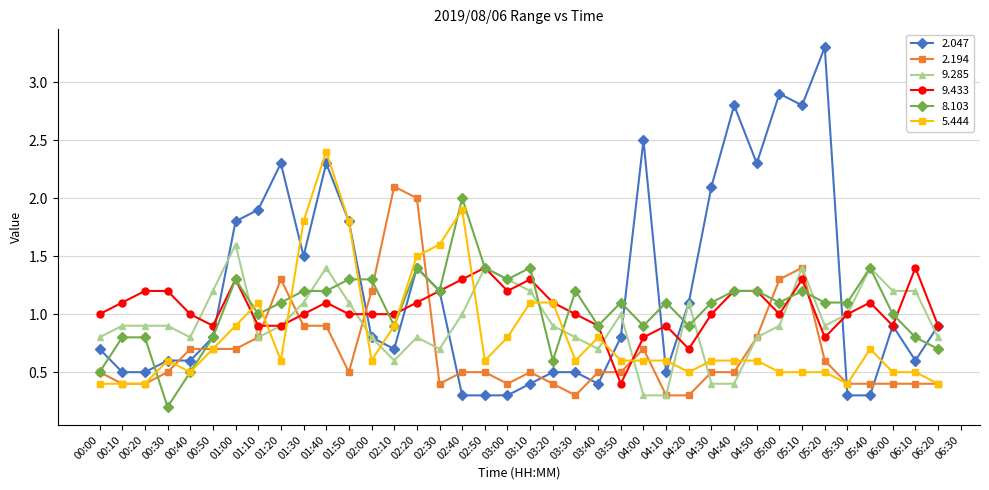

Which category has the highest value in the 5.444 series?

01:40